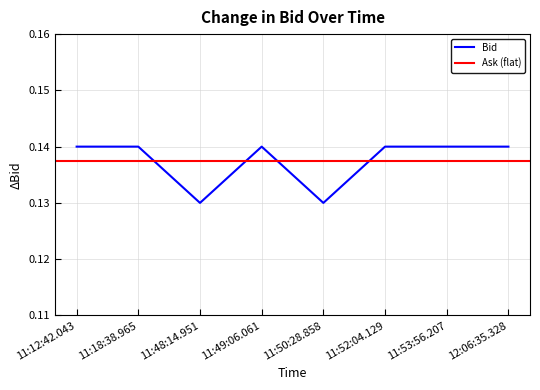

Reading left to right, what are all the values shown in this chart?

11:12:42.043=0.1	11:18:38.965=0.1	11:48:14.951=0.1	11:49:06.061=0.1	11:50:28.858=0.1	11:52:04.129=0.1	11:53:56.207=0.1	12:06:35.328=0.1